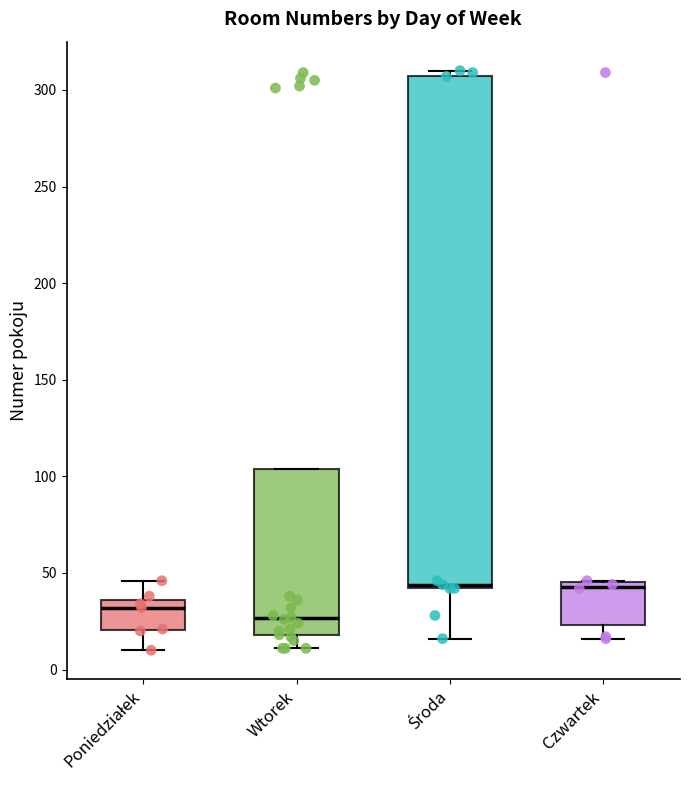

Comparing the boxes themselves (not the whiskers), which one is the tallest?

Środa